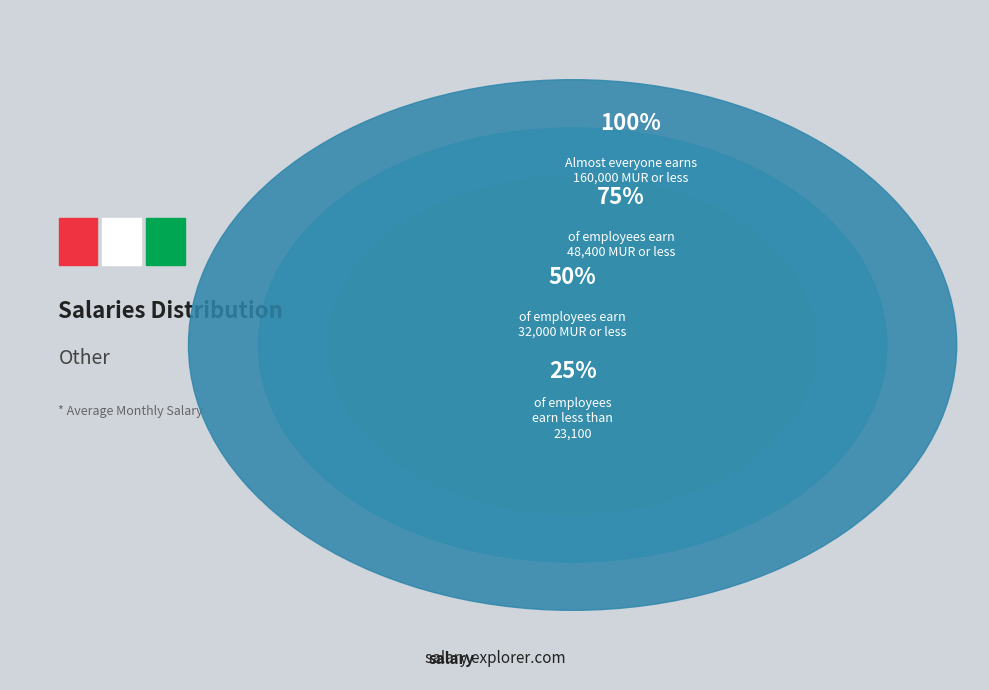

Does any single category account for the majority?

No